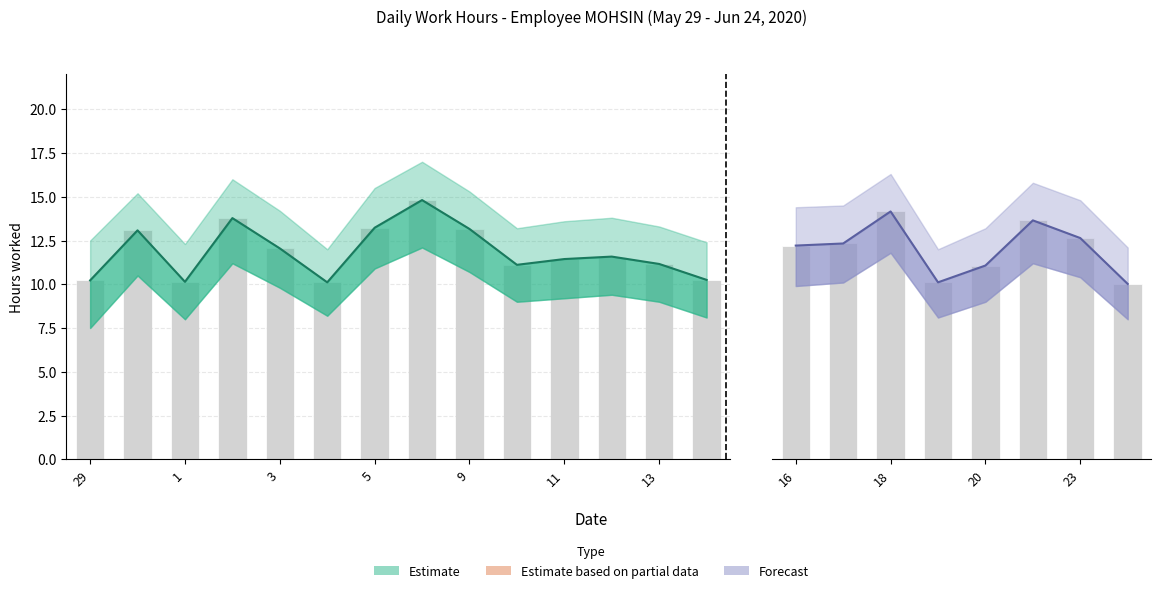

What is the value of the Low Upper bar at the 1st from the left?

12.5